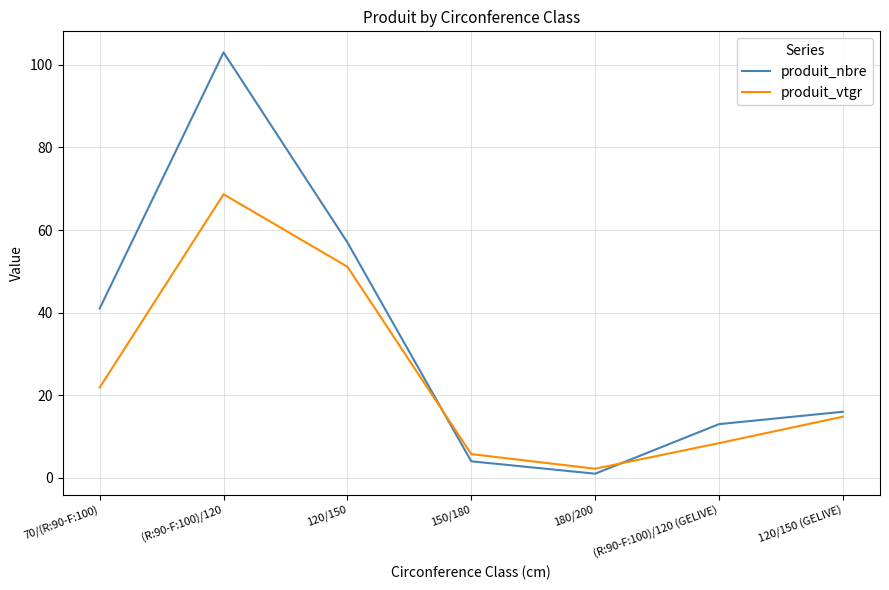

At which category is the sum across all series the highest?

(R:90-F:100)/120